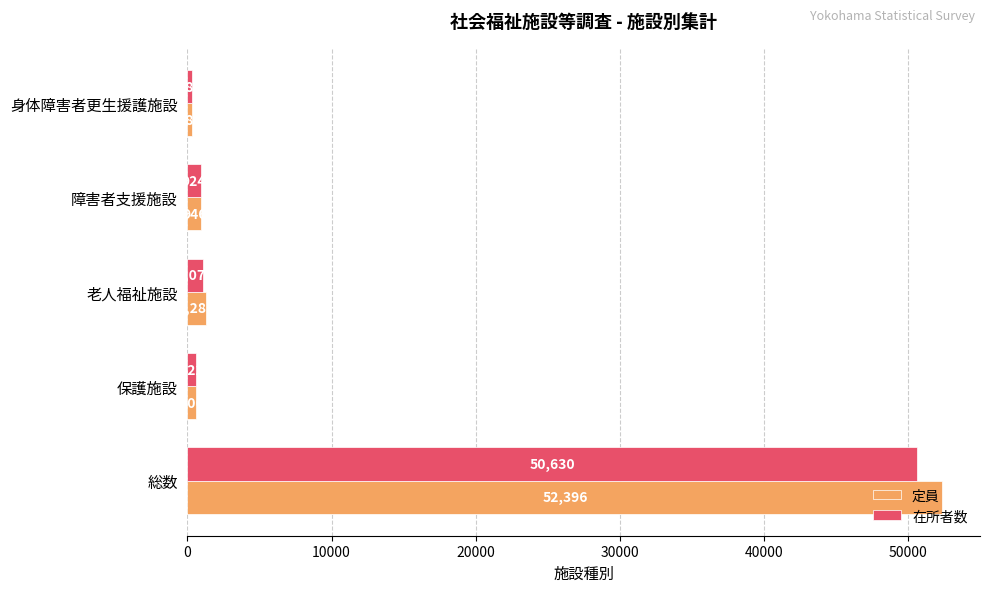

Which series has the widest spread of values?

定員